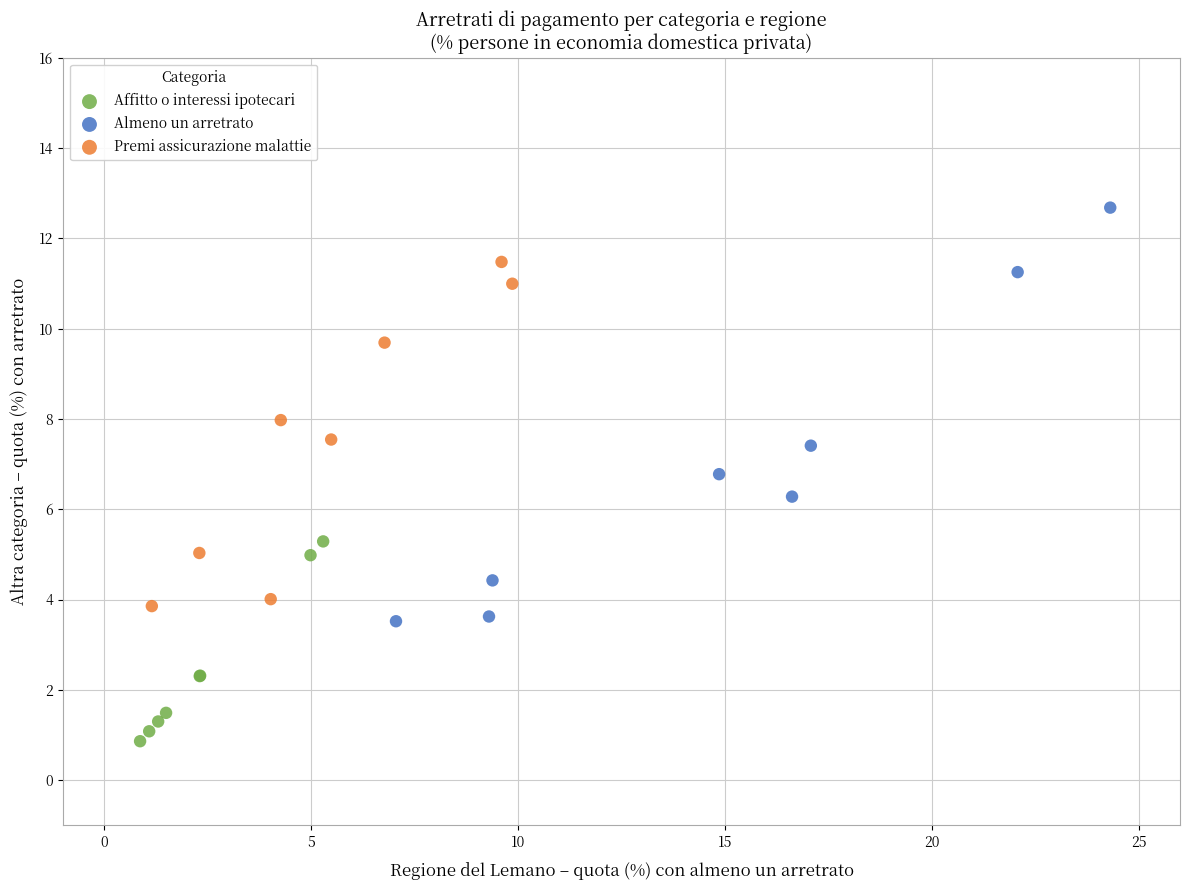

Which series has the largest Y range (max minus min)?

Almeno un arretrato